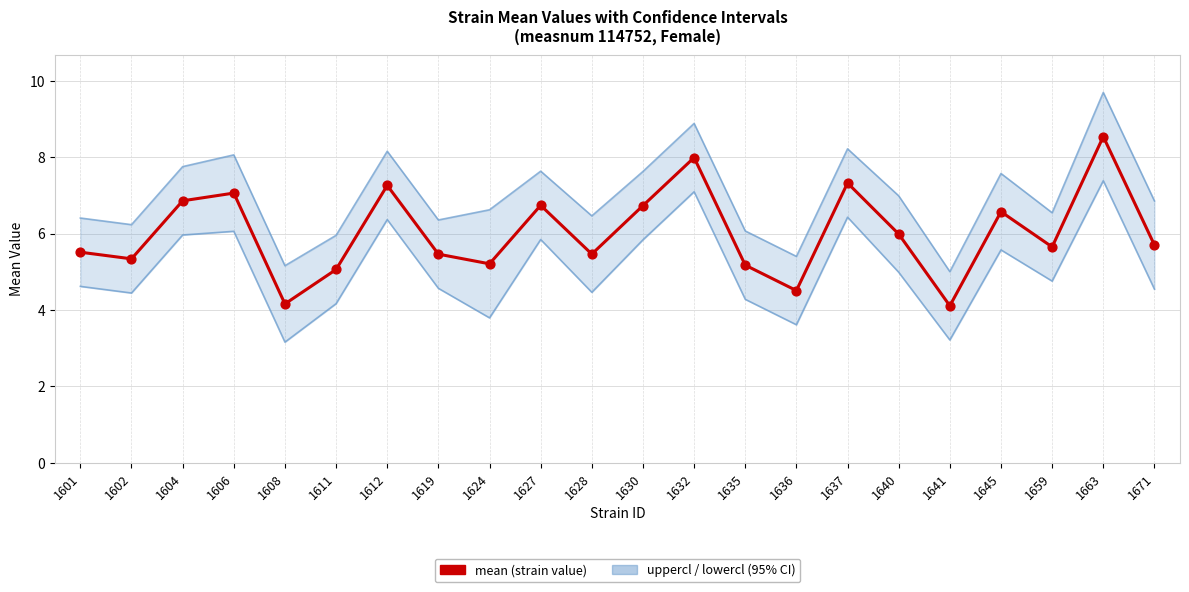

At which category is the sum across all series the highest?

1663